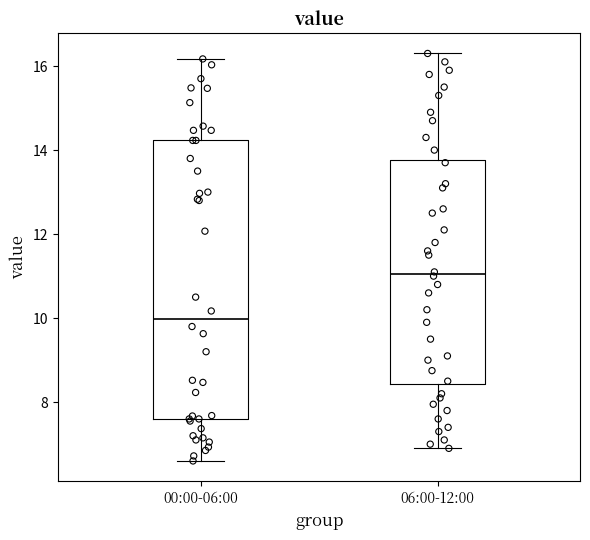

Where does the median line of the box for 06:00-12:00 sit on the y-axis? The values are not printed on the chart, so give them approximately, as read against the axis.

11.0